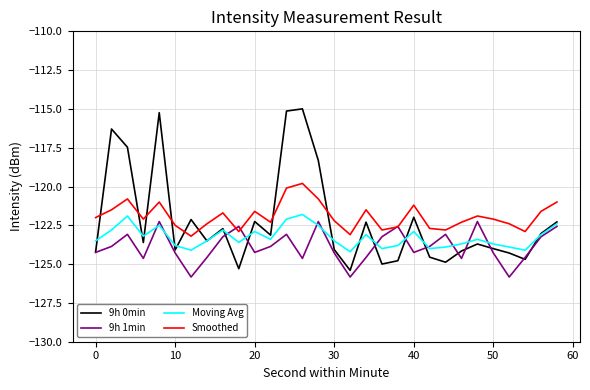

What is the minimum value shown in the chart?

-125.8